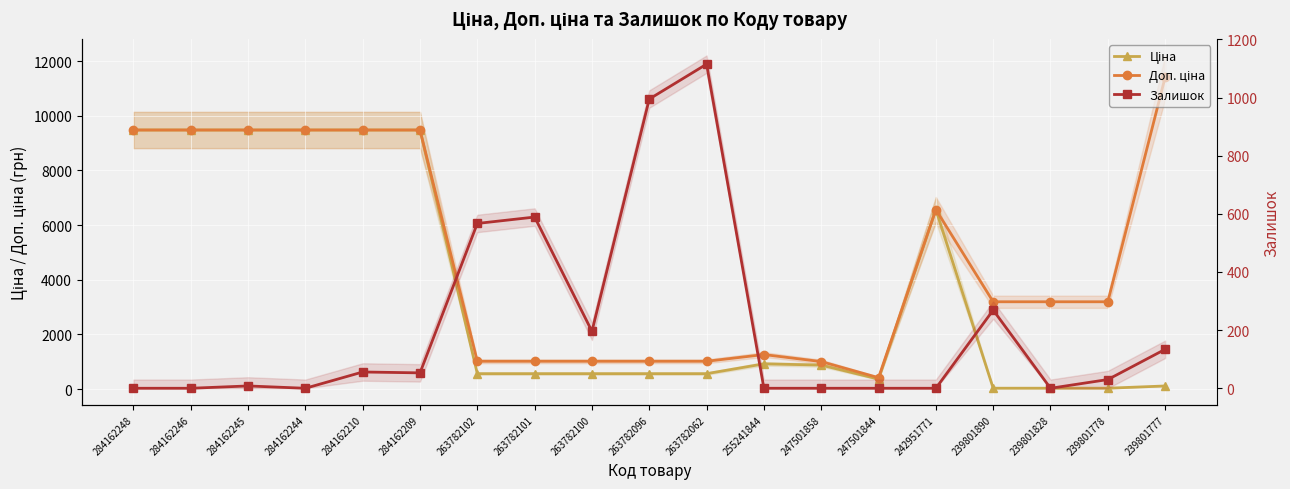

At 263782102, list the series in order from smallest to largest.

Ціна, Залишок, Доп. ціна